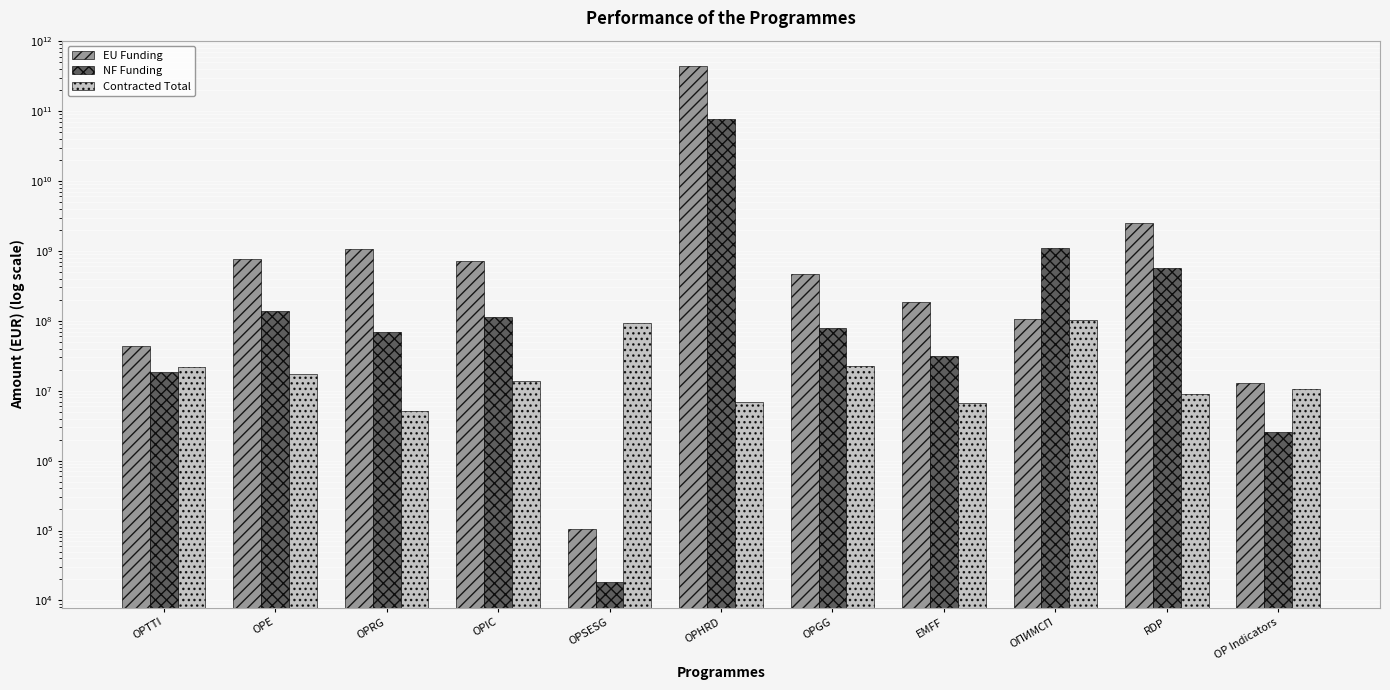

What is the sum of all EU Funding values?

440491141344.6